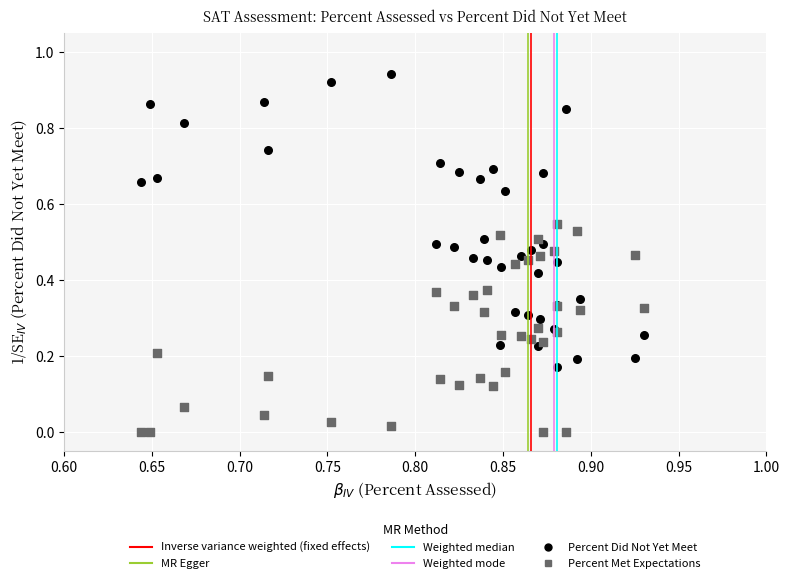

Which series contains the highest Y value?

Percent Did Not Yet Meet